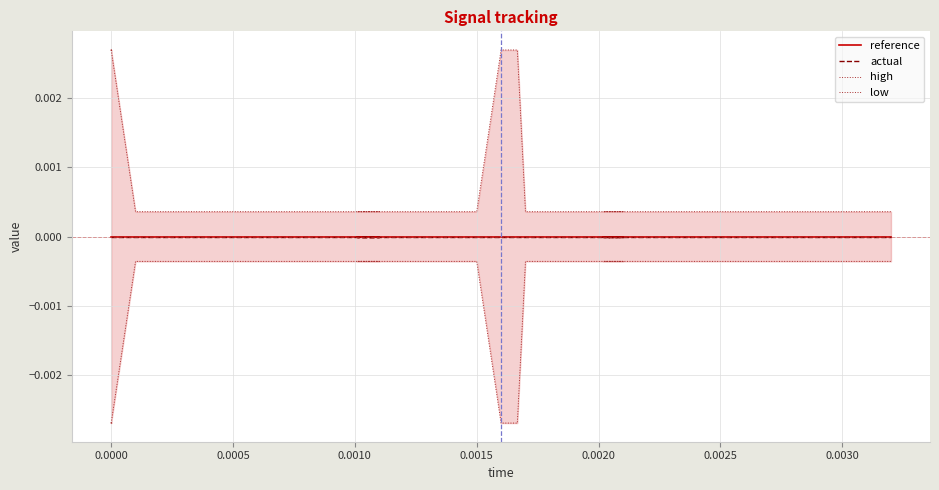

List the series in order of their peak value, highest first.

high, reference, actual, low